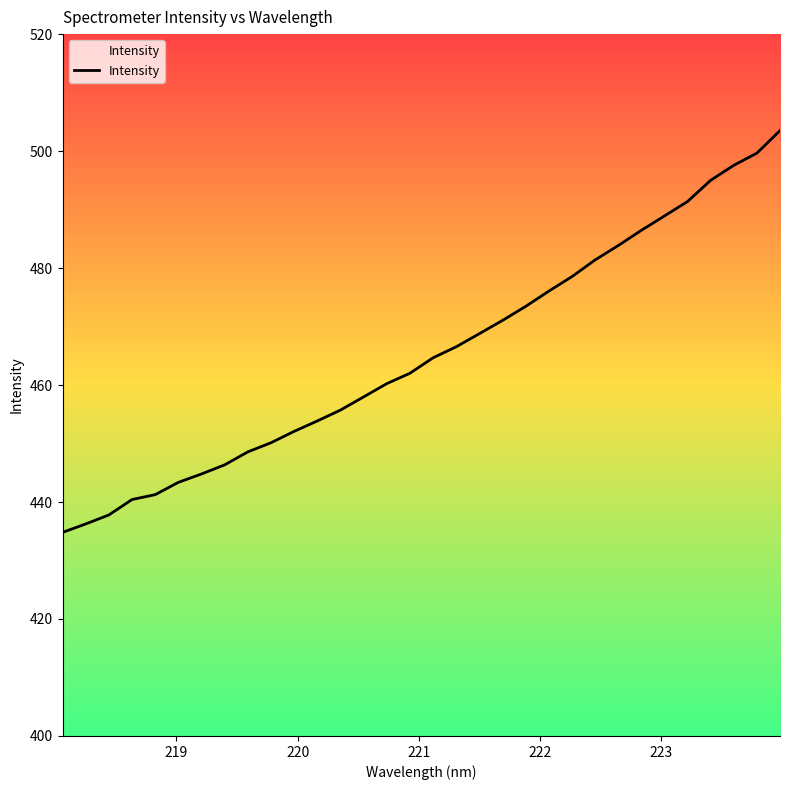

Reading left to right, what are all the values shown in this chart?

434.8	436.2	437.8	440.4	441.3	443.4	444.8	446.4	448.6	450.1	452.1	453.9	455.7	458.0	460.2	462.0	464.7	466.5	468.8	471.0	473.4	476.1	478.5	481.4	483.8	486.4	488.9	491.4	495.0	497.6	499.6	503.5